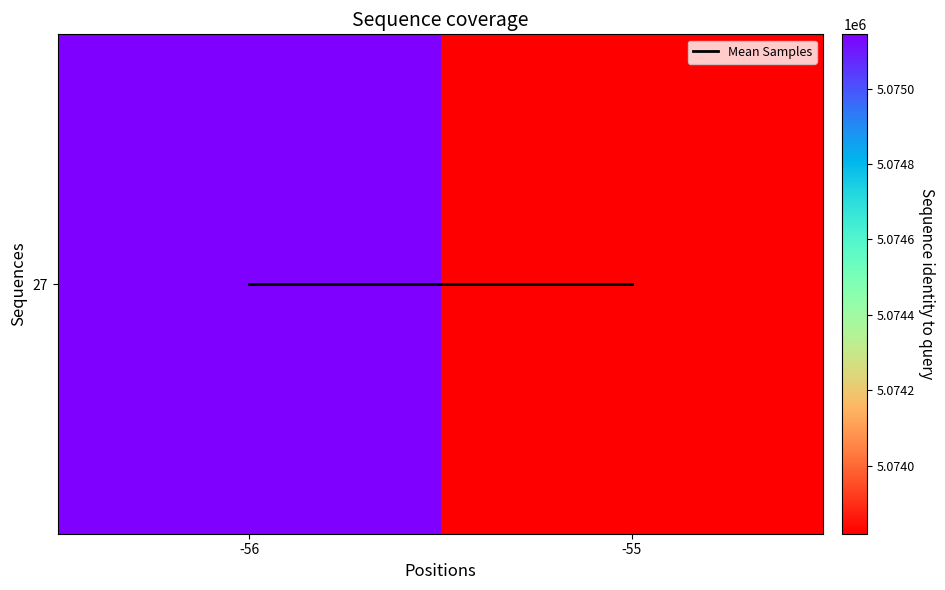

How many series are shown in this chart?

2